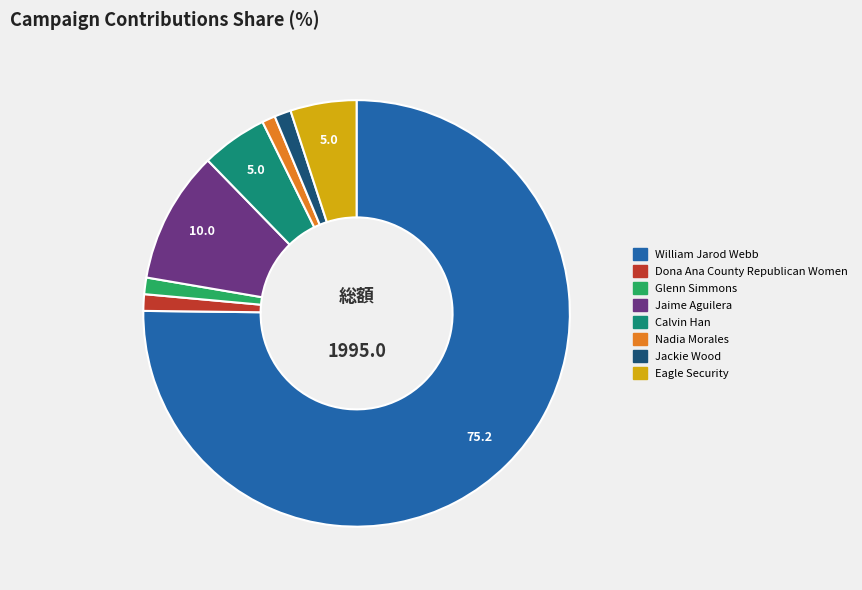

Which has a higher value, William Jarod Webb or Glenn Simmons?

William Jarod Webb